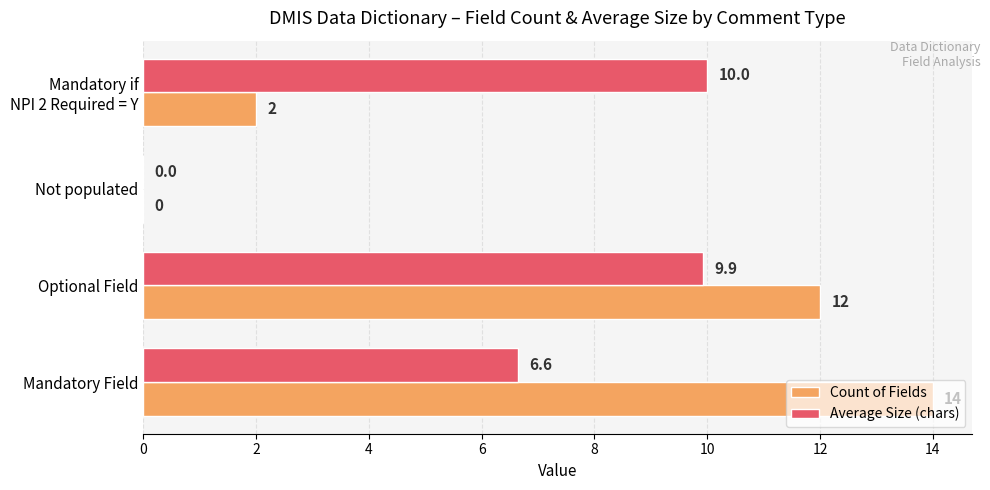

What is the sum of all Count of Fields values?

28.0